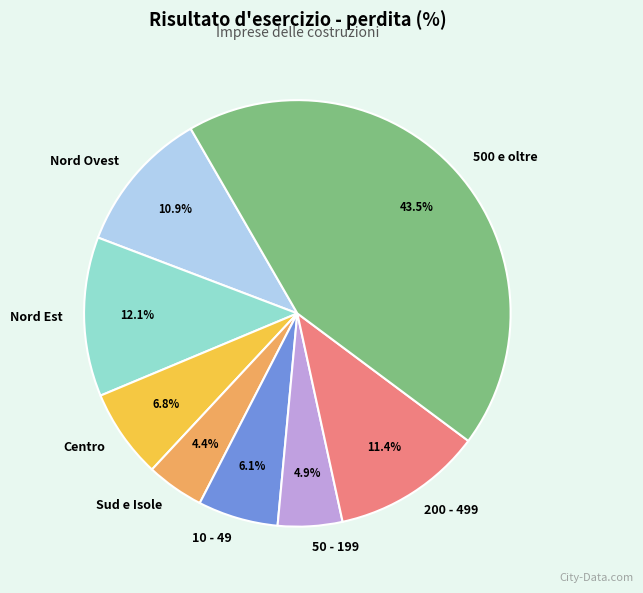

What percentage do Nord Ovest and Centro together represent?

17.7%